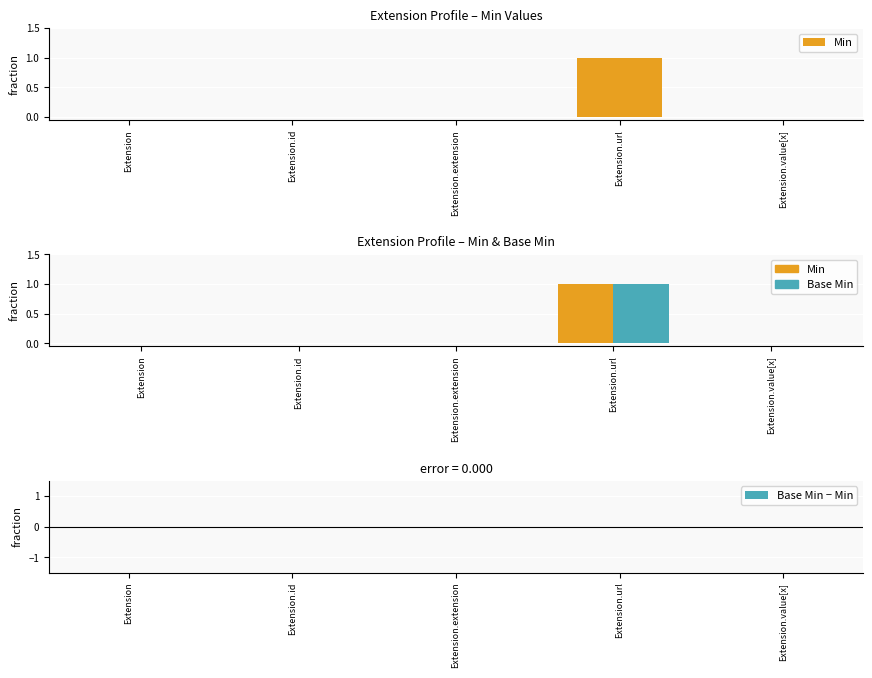

Count the Base Min values in the range 0 to 1.

5